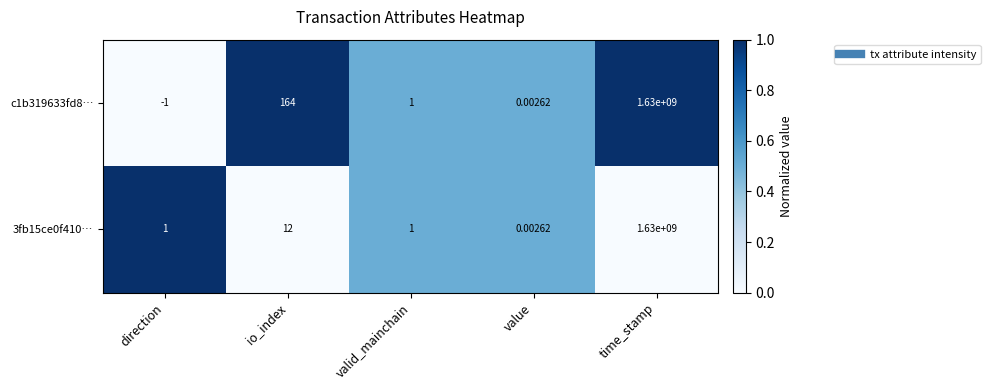

At which category is the sum across all series the highest?

time_stamp